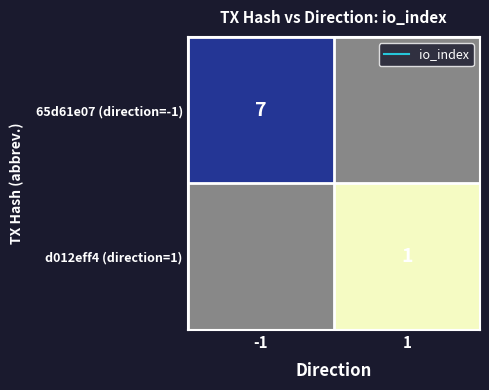

Which series has the largest range (max minus min)?

d012eff4 (direction=1)